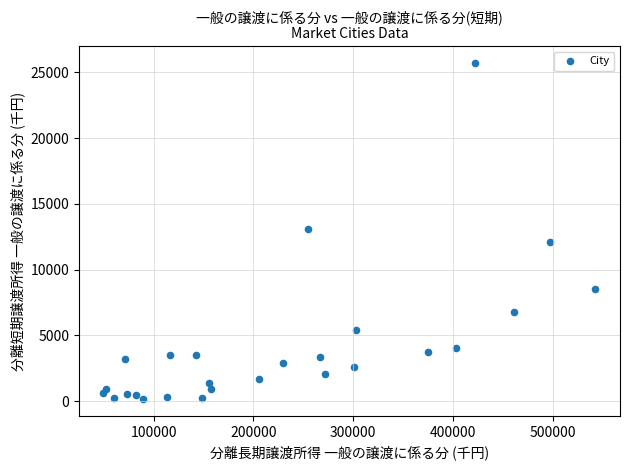

What is the range of X values (max minus min)?

493377